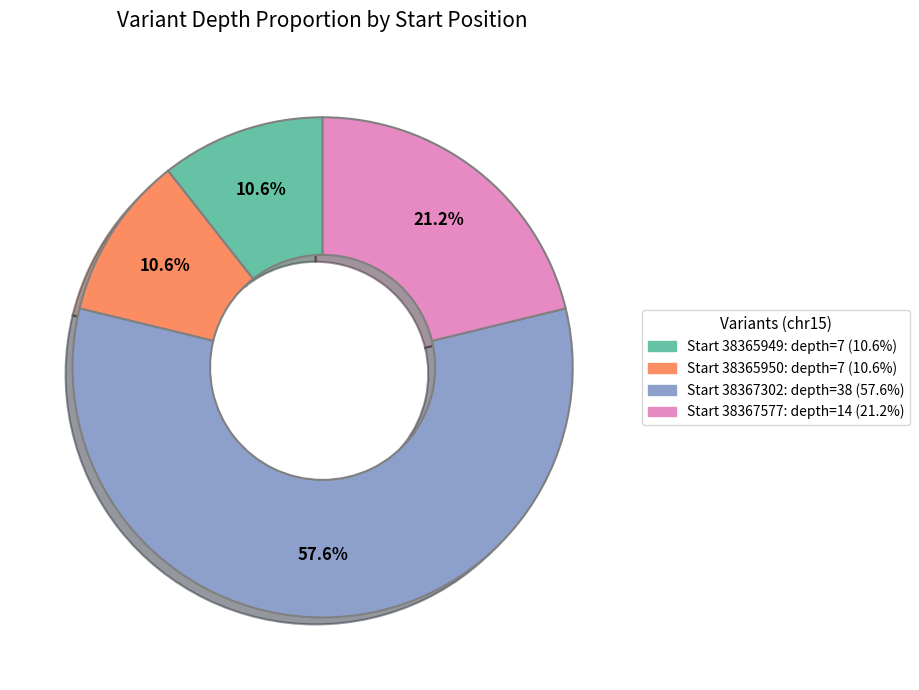

Is there any slice that represents more than half of the pie?

Yes